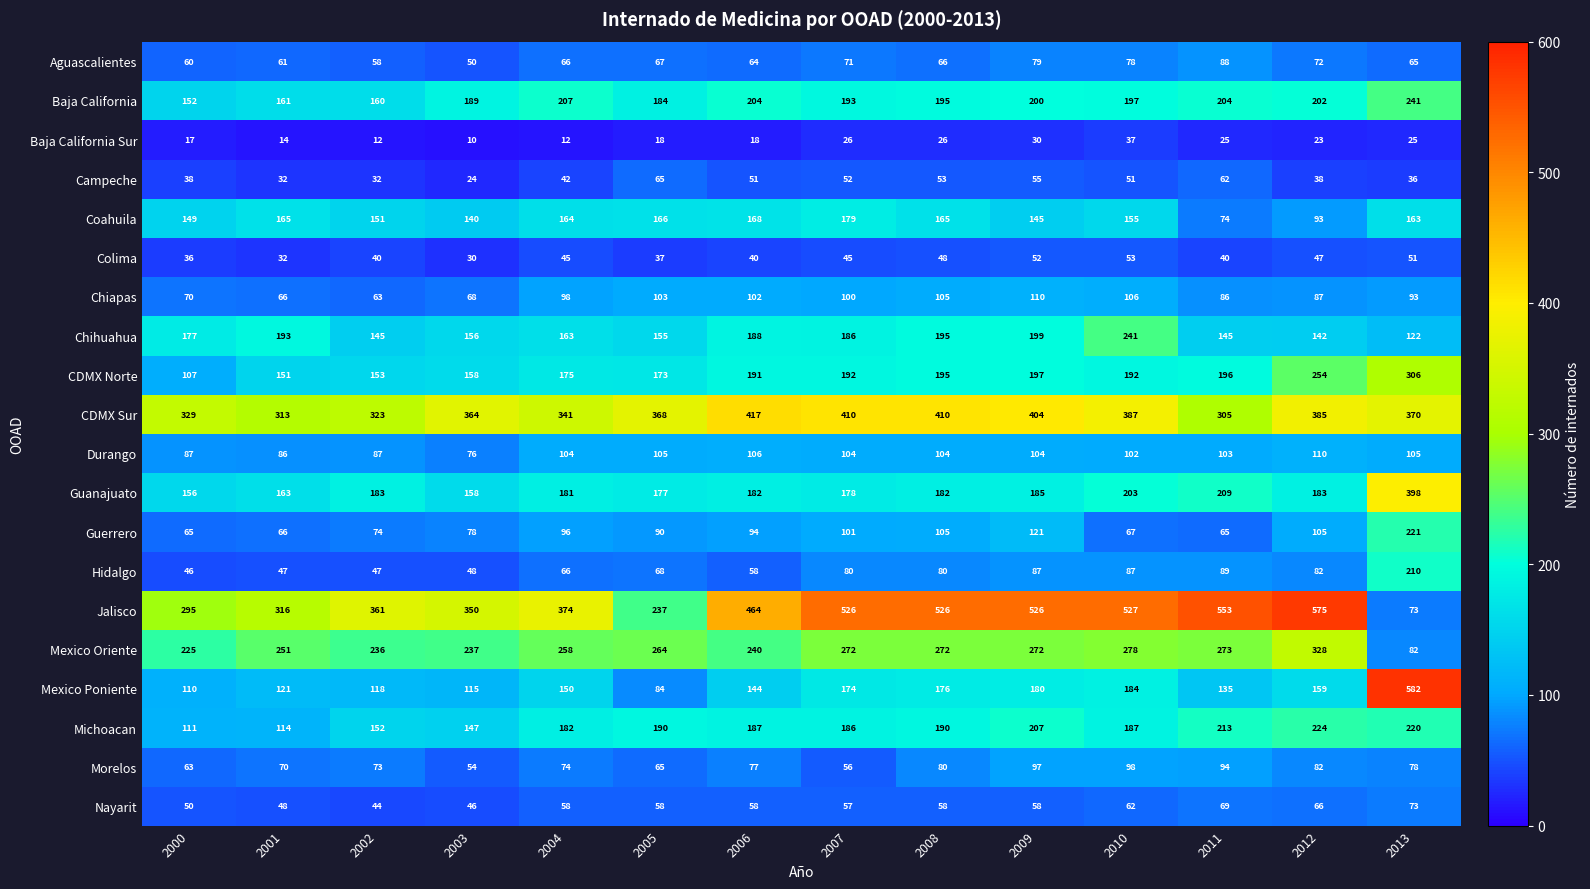

At which label does Guanajuato first exceed 182?

2002